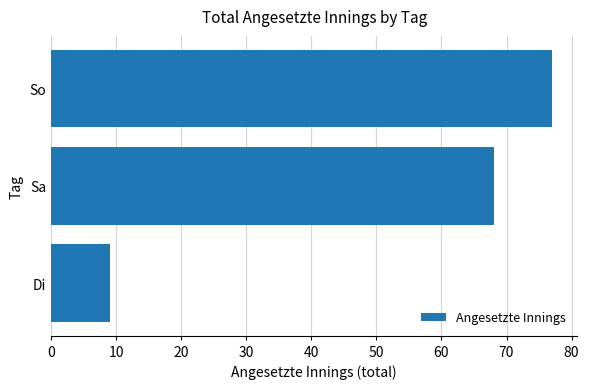

Reading bottom to top, what are all the values shown in this chart?

Di=9	Sa=68	So=77